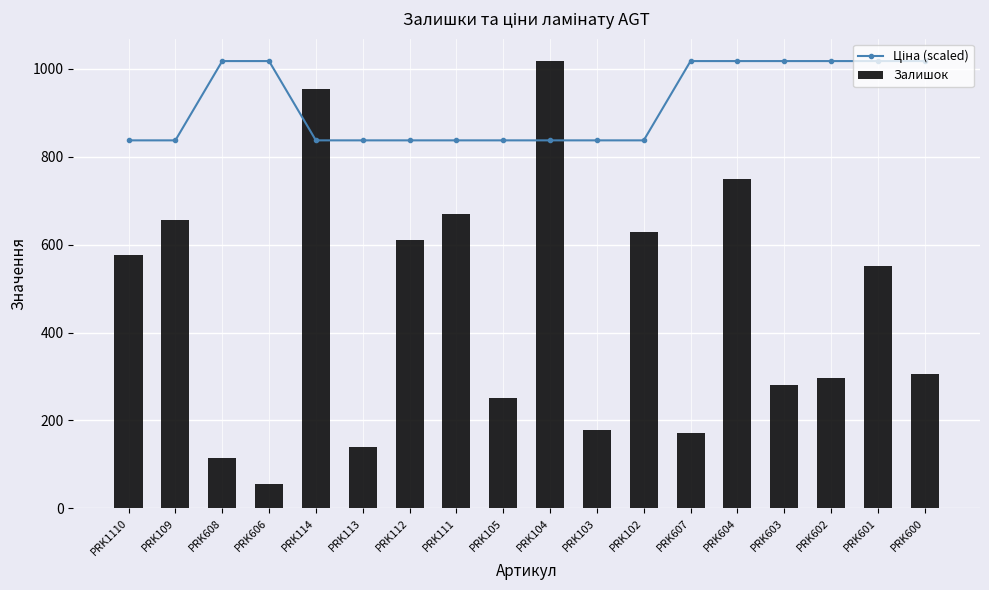

Reading left to right, extract all data points from this chart.

PRK1110=837.5	PRK109=837.5	PRK608=1018.0	PRK606=1018.0	PRK114=837.5	PRK113=837.5	PRK112=837.5	PRK111=837.5	PRK105=837.5	PRK104=837.5	PRK103=837.5	PRK102=837.5	PRK607=1018.0	PRK604=1018.0	PRK603=1018.0	PRK602=1018.0	PRK601=1018.0	PRK600=1018.0